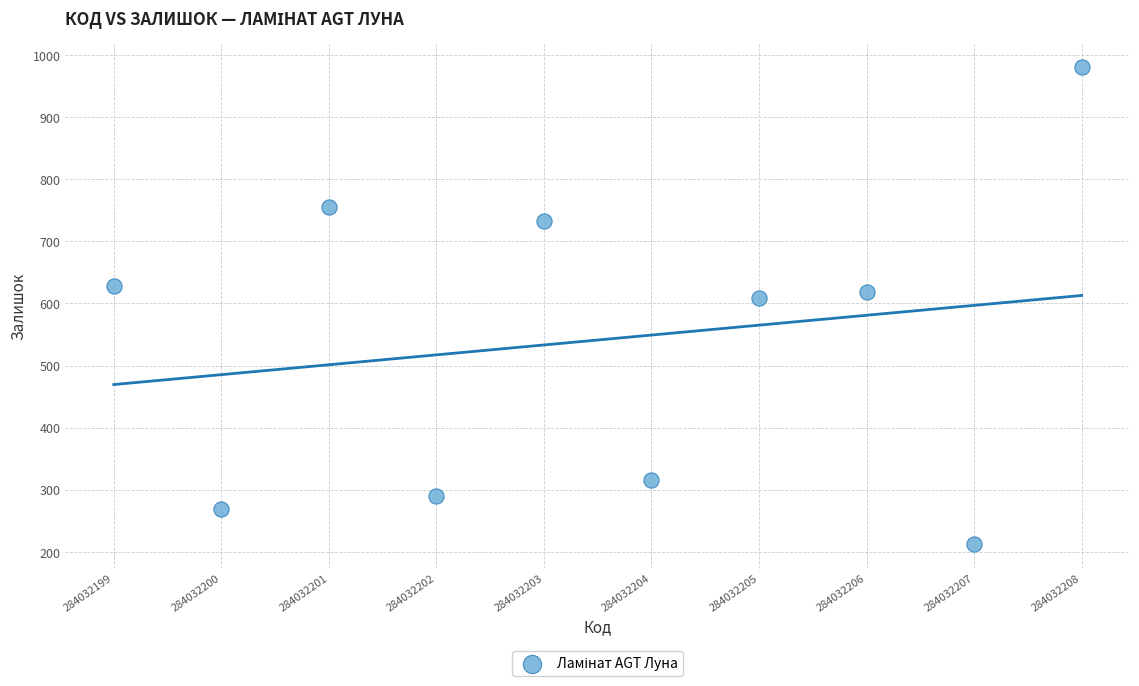

What Y value in the scatter plot is closest to 596?

608